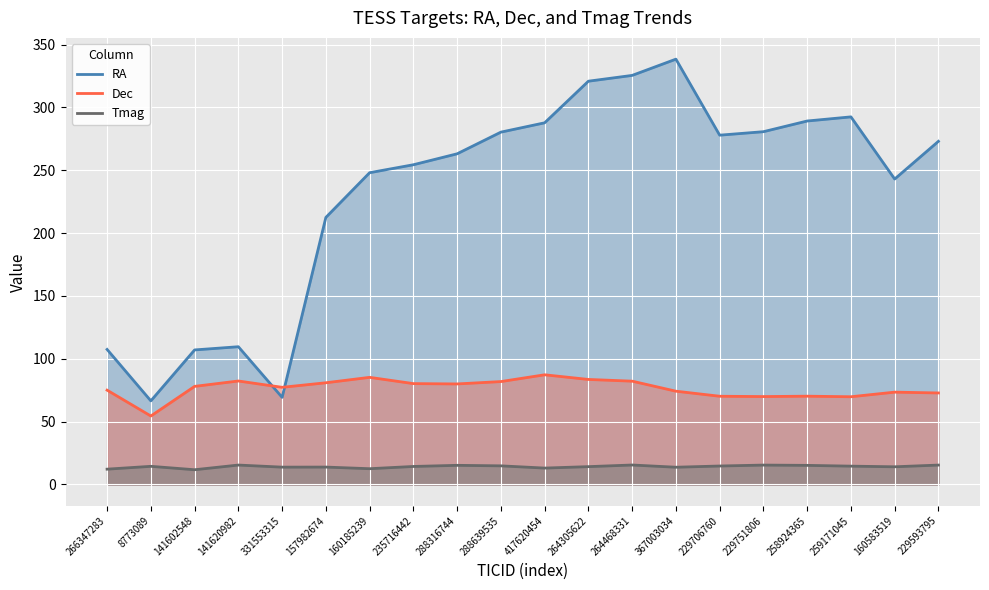

How many lines are shown in the chart?

2